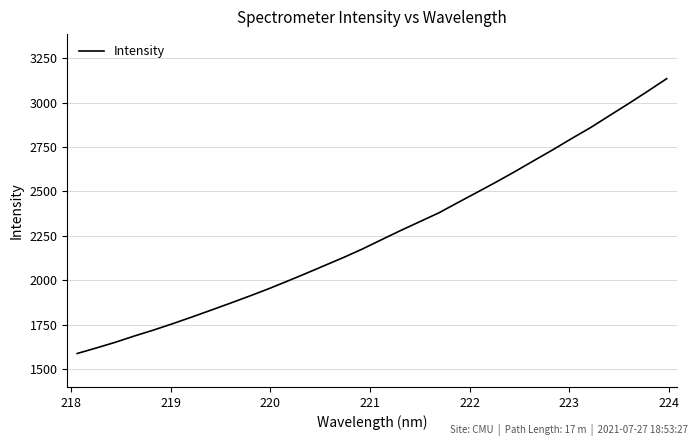

What is the difference between the maximum and minimum values?

1546.0